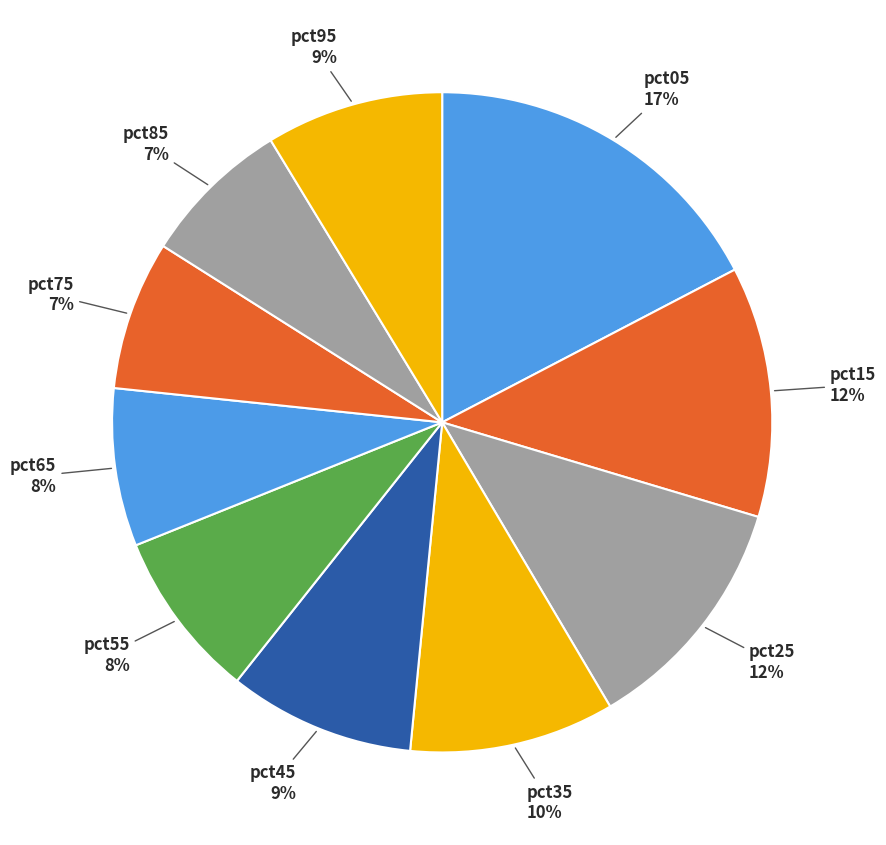

What is the largest slice in the pie chart?

pct05